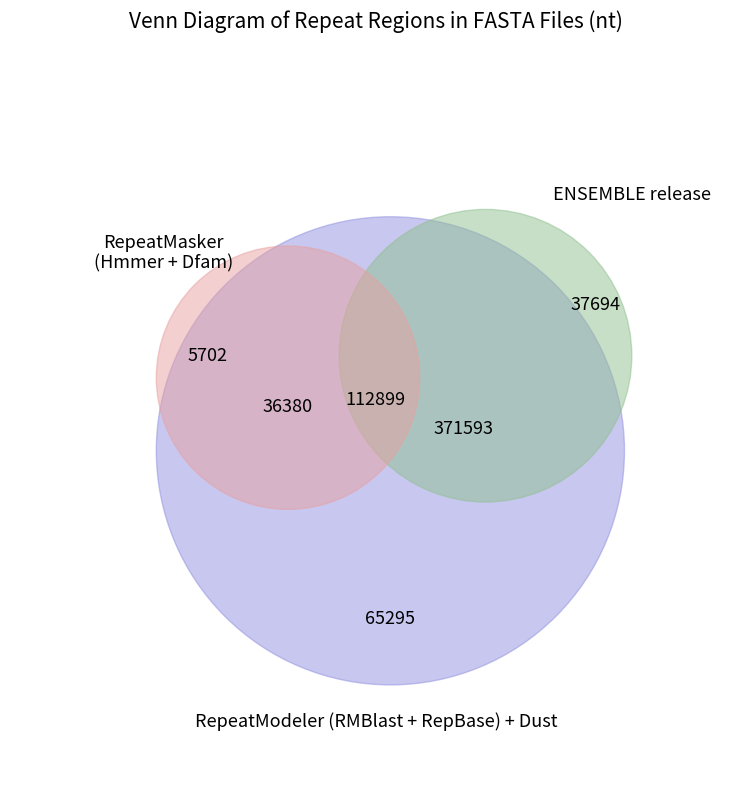

Is there any slice that represents more than half of the pie?

No